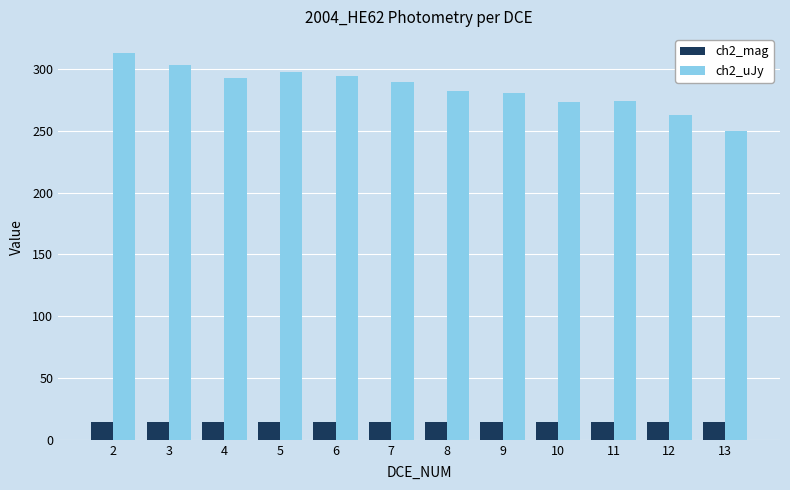

Between 11 and 13, which series saw the biggest shift?

ch2_uJy